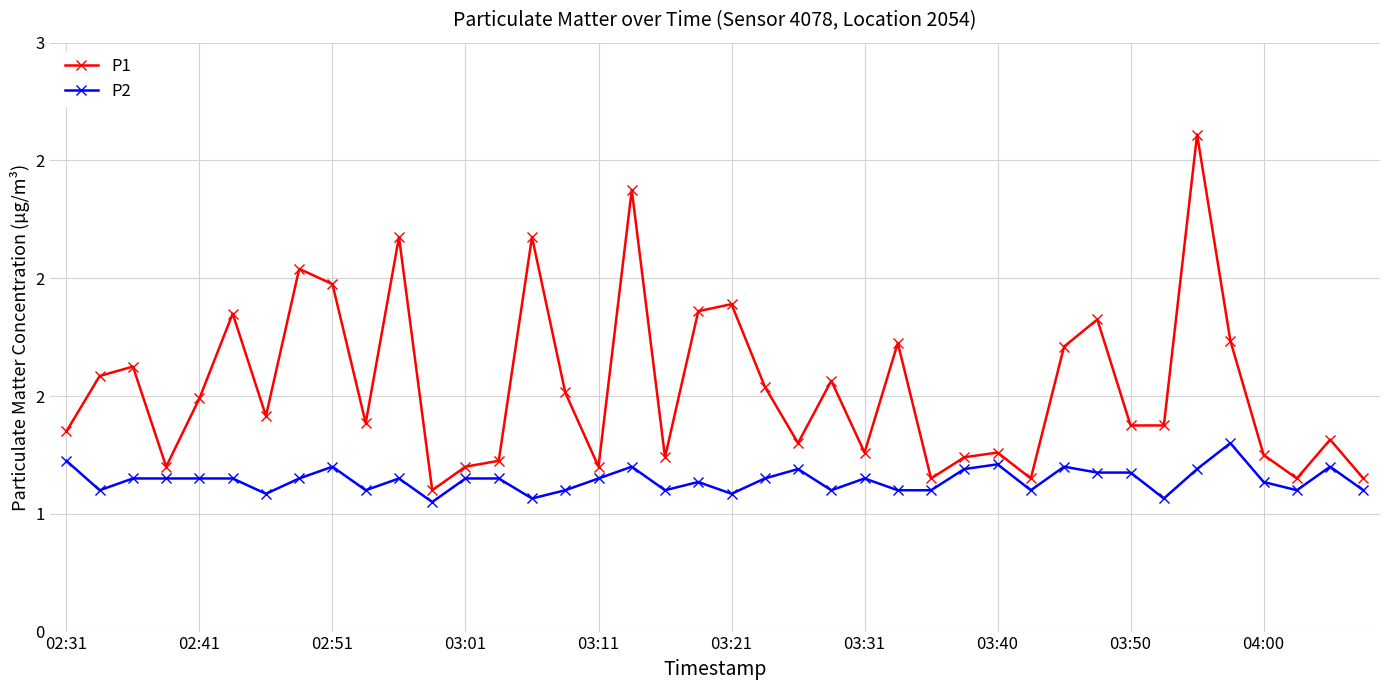

What are all the series names shown in the legend?

P1, P2